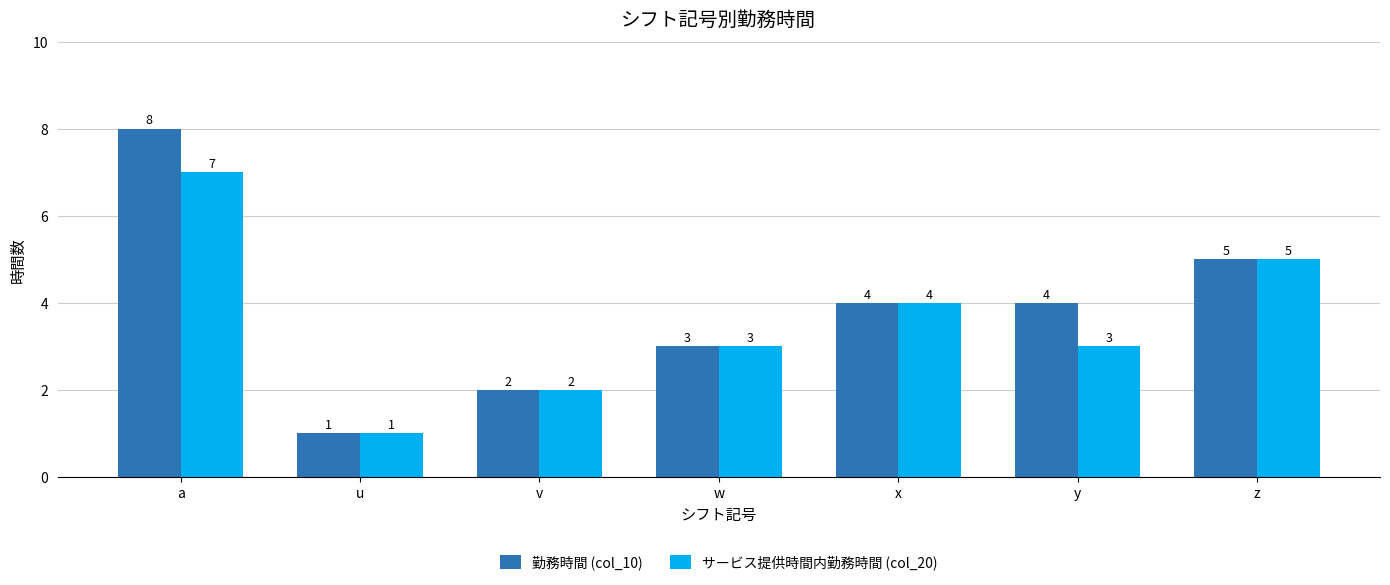

Which label corresponds to the smallest value in the chart?

u